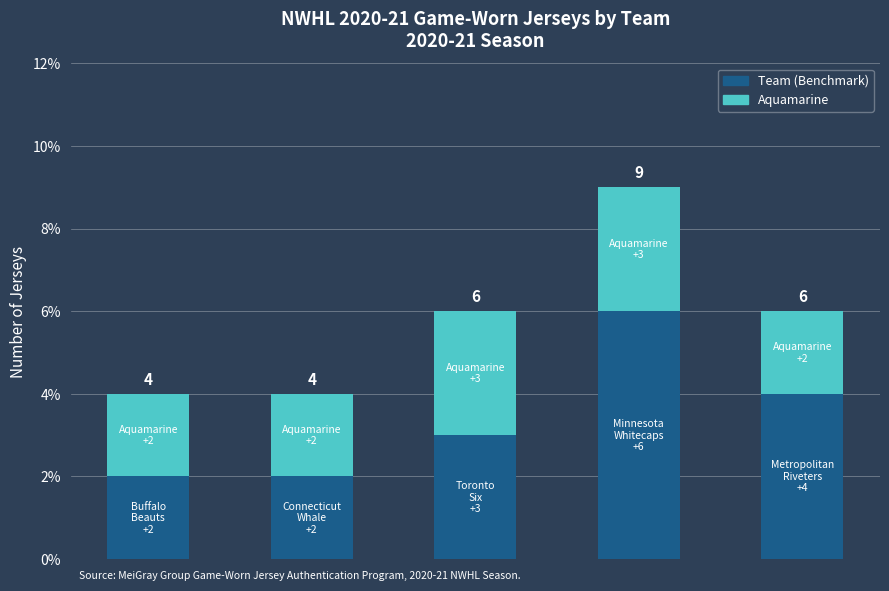

Are the bars horizontal?

No